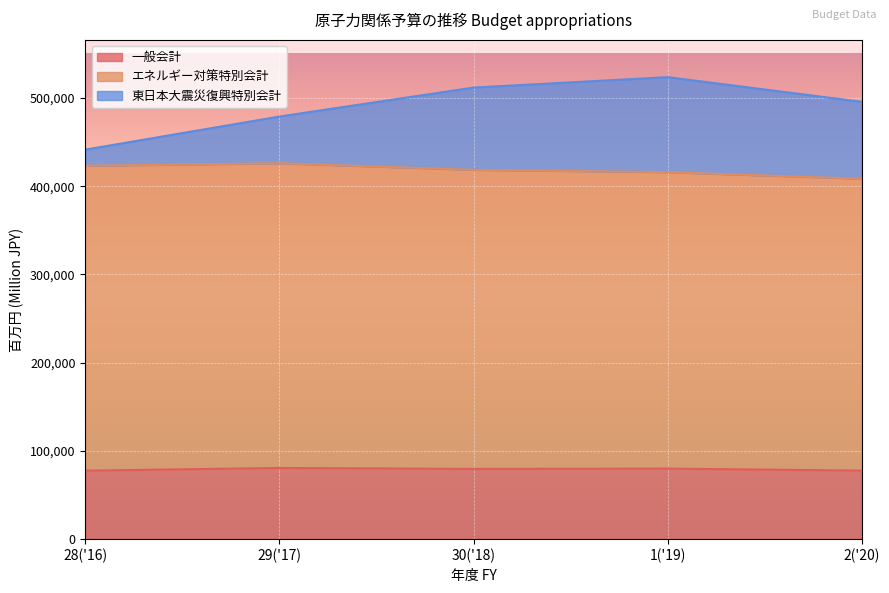

What is the total value across all series at 2('20)?

495628